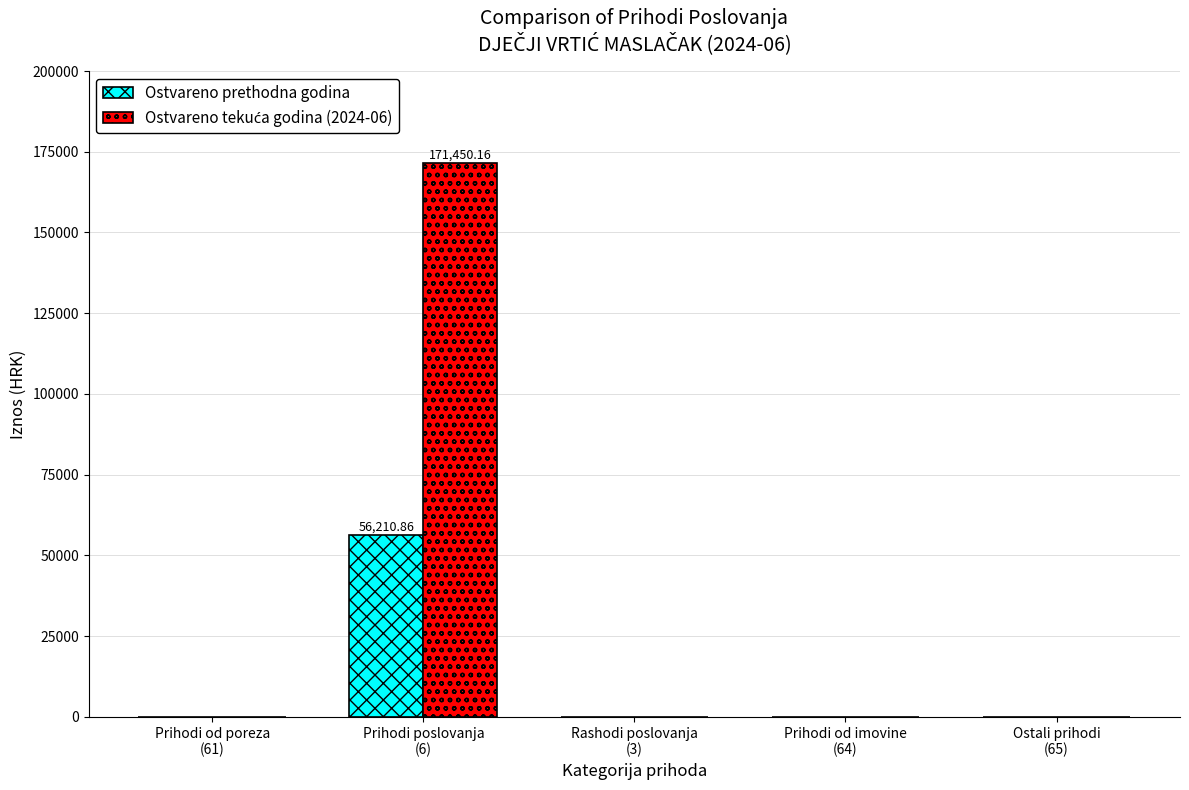

Is it true that Ostvareno prethodna godina equals 0.0 at Ostali prihodi
(65)?

True